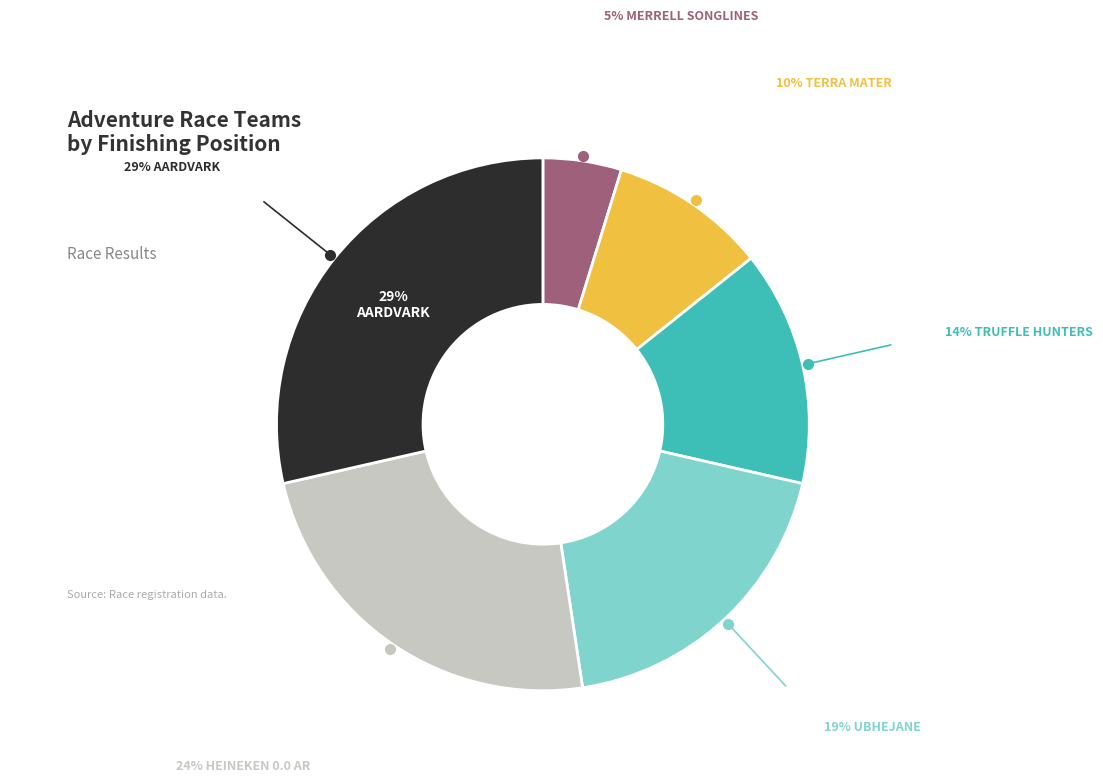

Does any single category account for the majority?

No